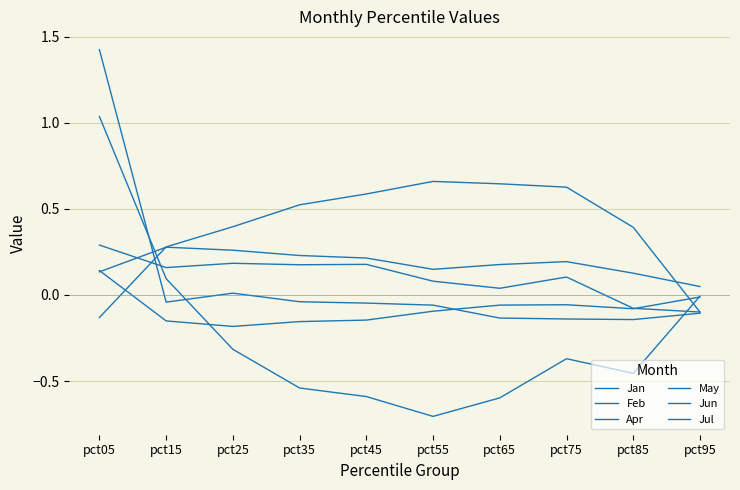

Reading right to left, what are all the values shown in this chart?

Jan: pct95=-0.0	pct85=-0.5	pct75=-0.4	pct65=-0.6	pct55=-0.7	pct45=-0.6	pct35=-0.5	pct25=-0.3	pct15=0.1	pct05=1.0
Feb: pct95=-0.0	pct85=-0.1	pct75=-0.1	pct65=-0.1	pct55=-0.1	pct45=-0.1	pct35=-0.2	pct25=-0.2	pct15=-0.2	pct05=0.1
Apr: pct95=-0.1	pct85=0.4	pct75=0.6	pct65=0.6	pct55=0.7	pct45=0.6	pct35=0.5	pct25=0.4	pct15=0.3	pct05=-0.1
May: pct95=0.0	pct85=0.1	pct75=0.2	pct65=0.2	pct55=0.1	pct45=0.2	pct35=0.2	pct25=0.3	pct15=0.3	pct05=0.1
Jun: pct95=-0.1	pct85=-0.1	pct75=-0.1	pct65=-0.1	pct55=-0.1	pct45=-0.0	pct35=-0.0	pct25=0.0	pct15=-0.0	pct05=1.4
Jul: pct95=-0.1	pct85=-0.1	pct75=0.1	pct65=0.0	pct55=0.1	pct45=0.2	pct35=0.2	pct25=0.2	pct15=0.2	pct05=0.3